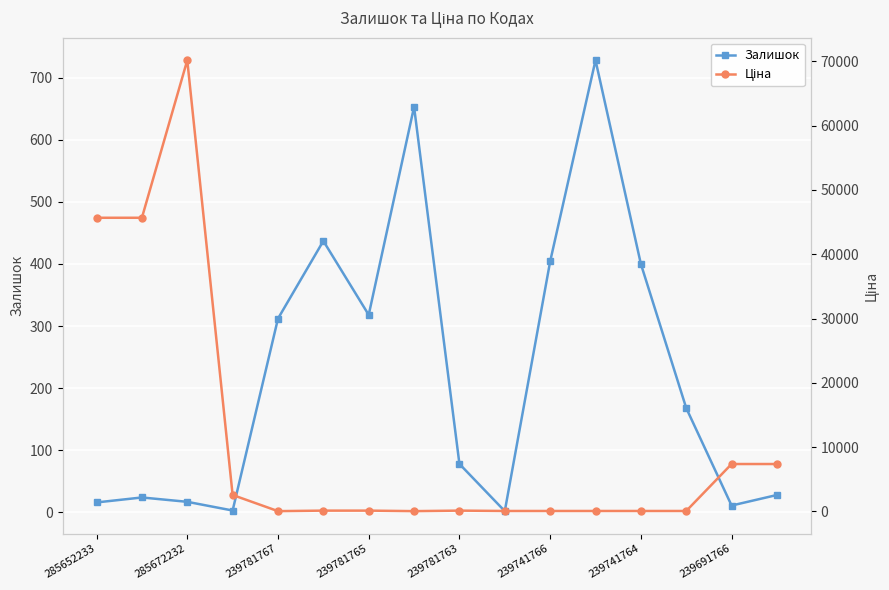

True or false: Ціна and Залишок intersect in this chart.

True